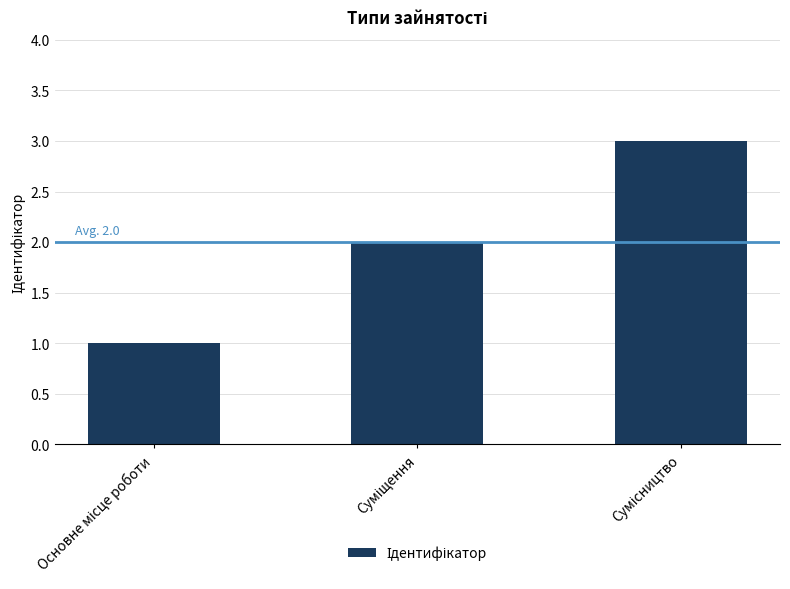

How many data points are less than 2?

1